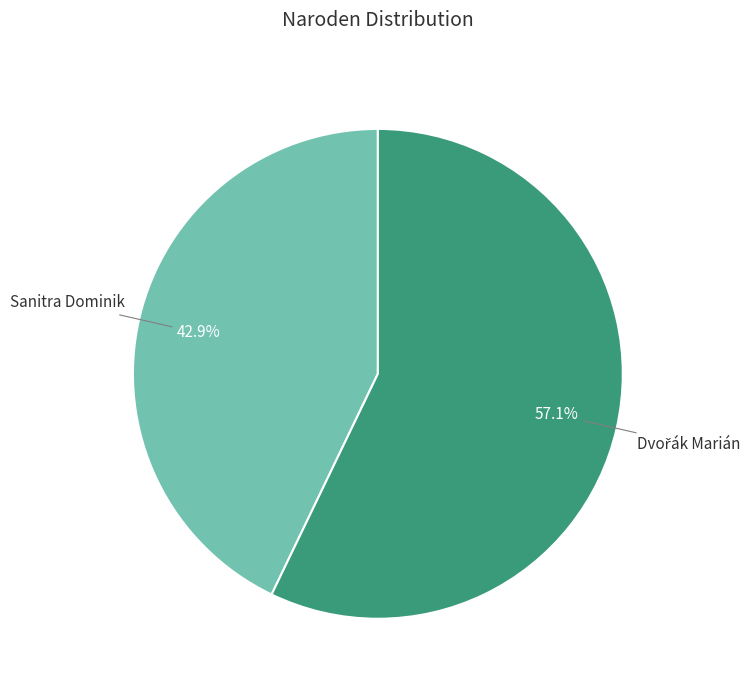

Does any single category account for the majority?

Yes